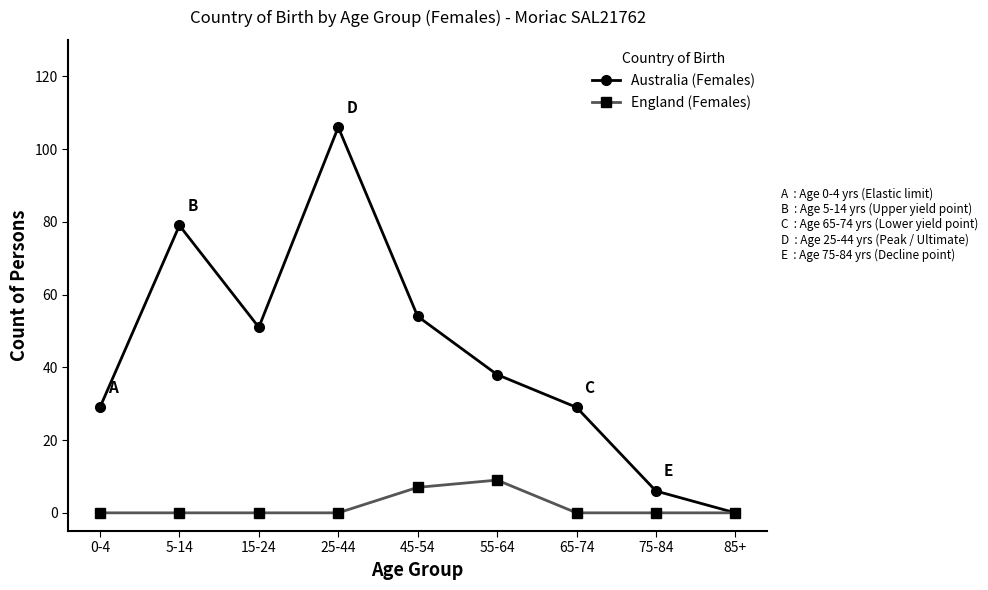

What is the label of the 9th point from the right?

0-4